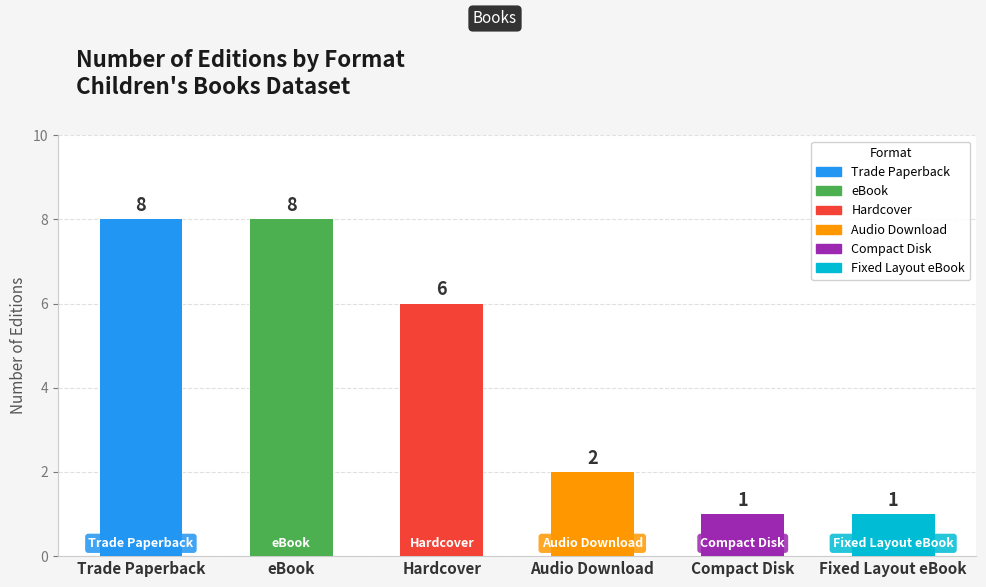

What is the sum of all values?

26